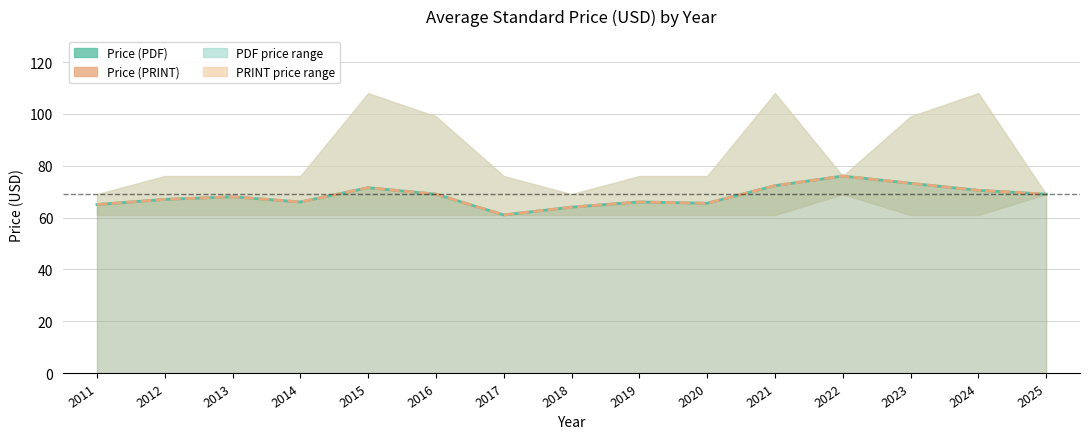

Does the chart have visible grid lines?

Yes